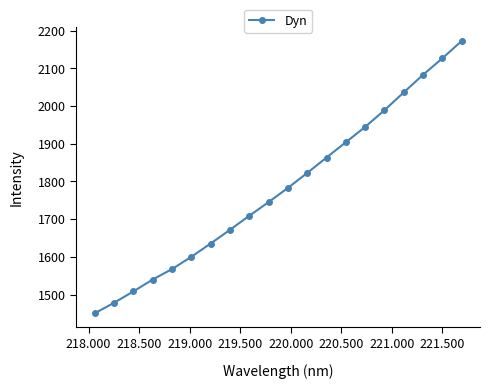

What is the difference between the second highest and second lowest values?

648.6